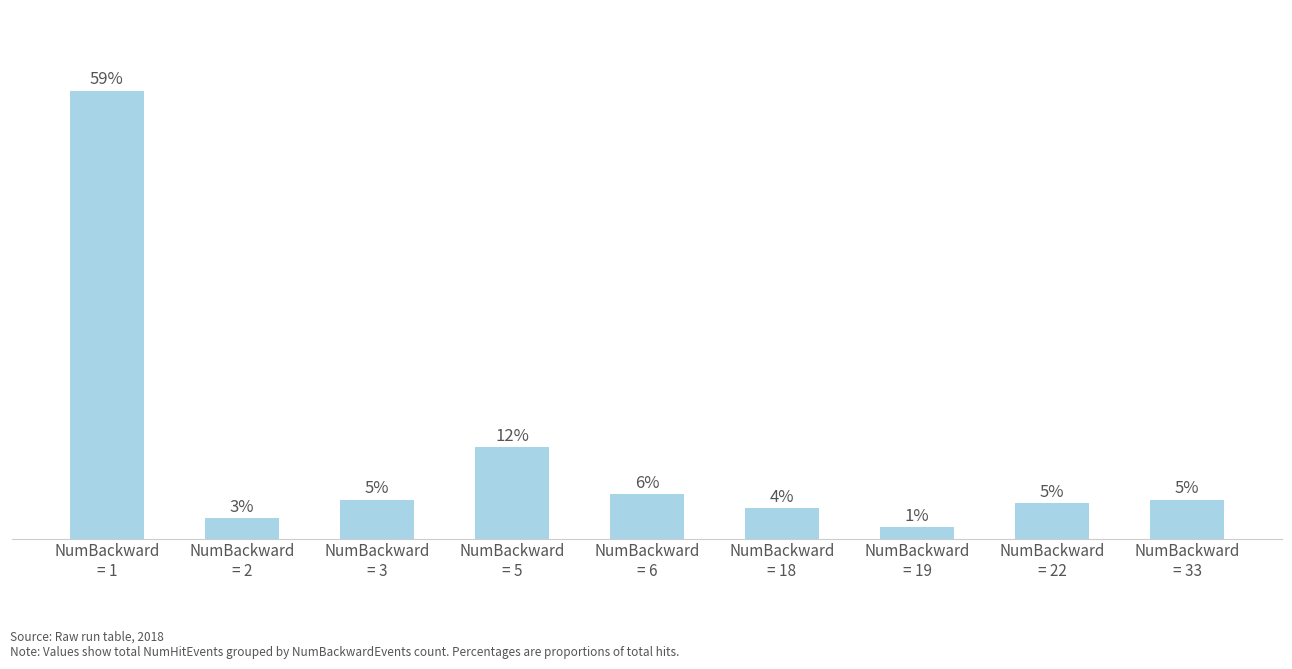

What is the difference between the maximum and minimum values?

441226